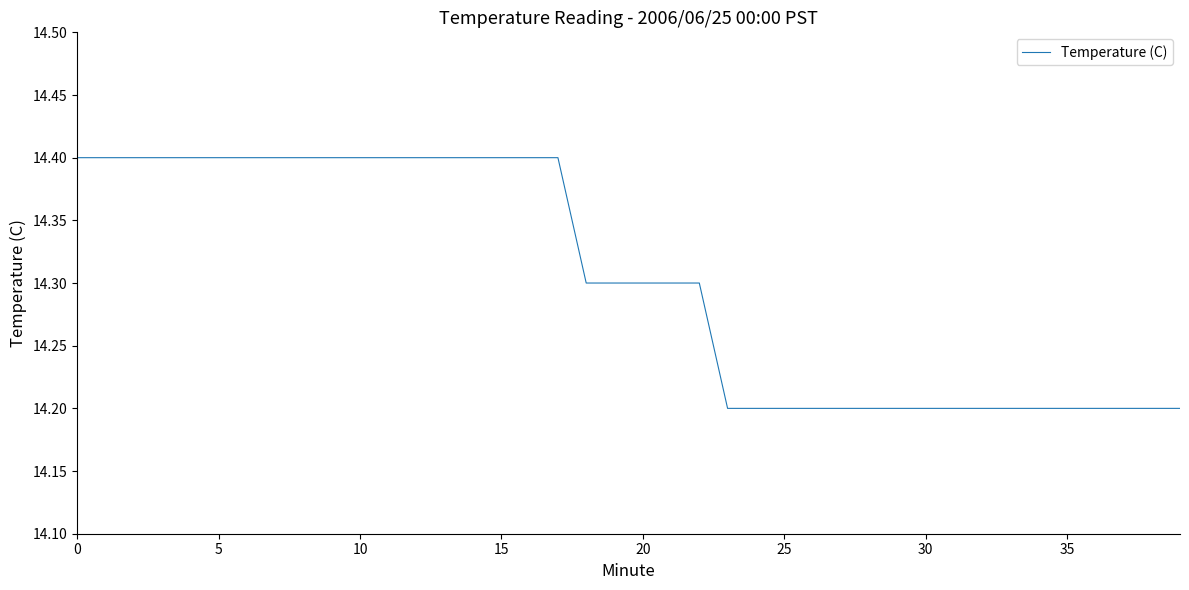

Does the chart have visible grid lines?

No